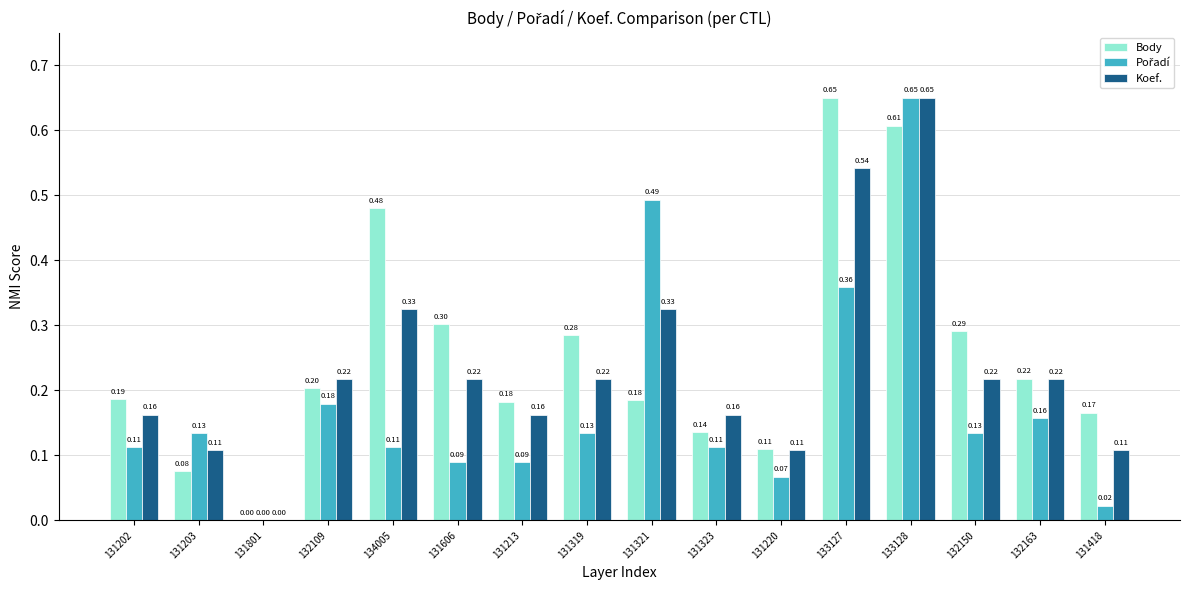

Is the value of Koef. at 132109 greater than the value of Body at 133128?

No